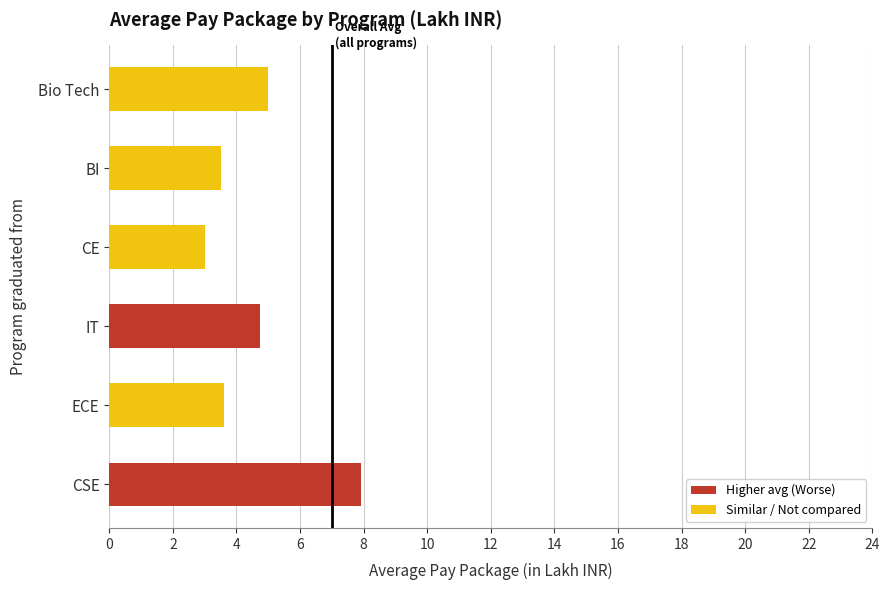

What is the minimum value shown in the chart?

3.0